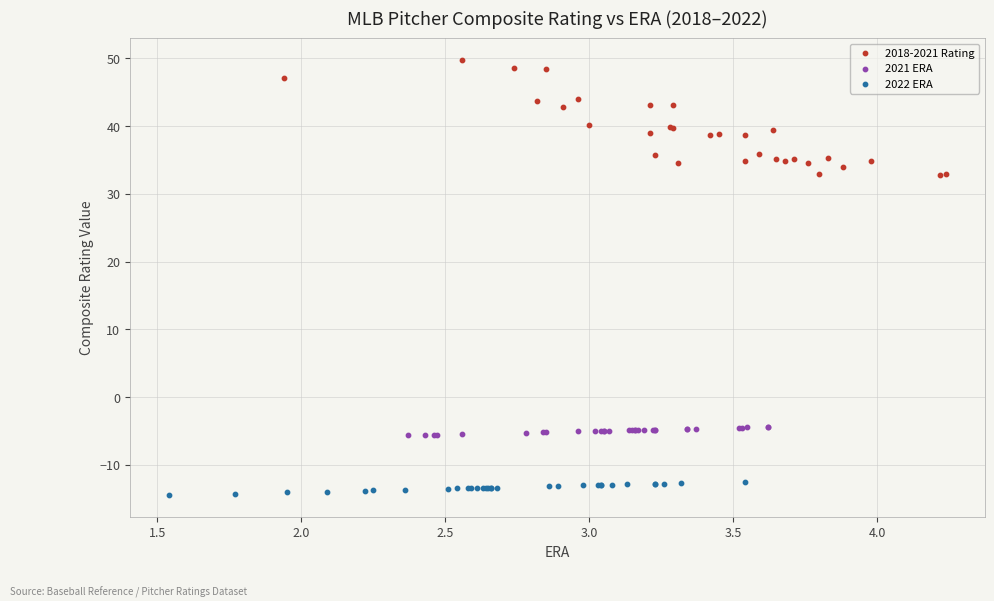

What are all the series names shown in the legend?

2018-2021 Rating, 2021 ERA, 2022 ERA